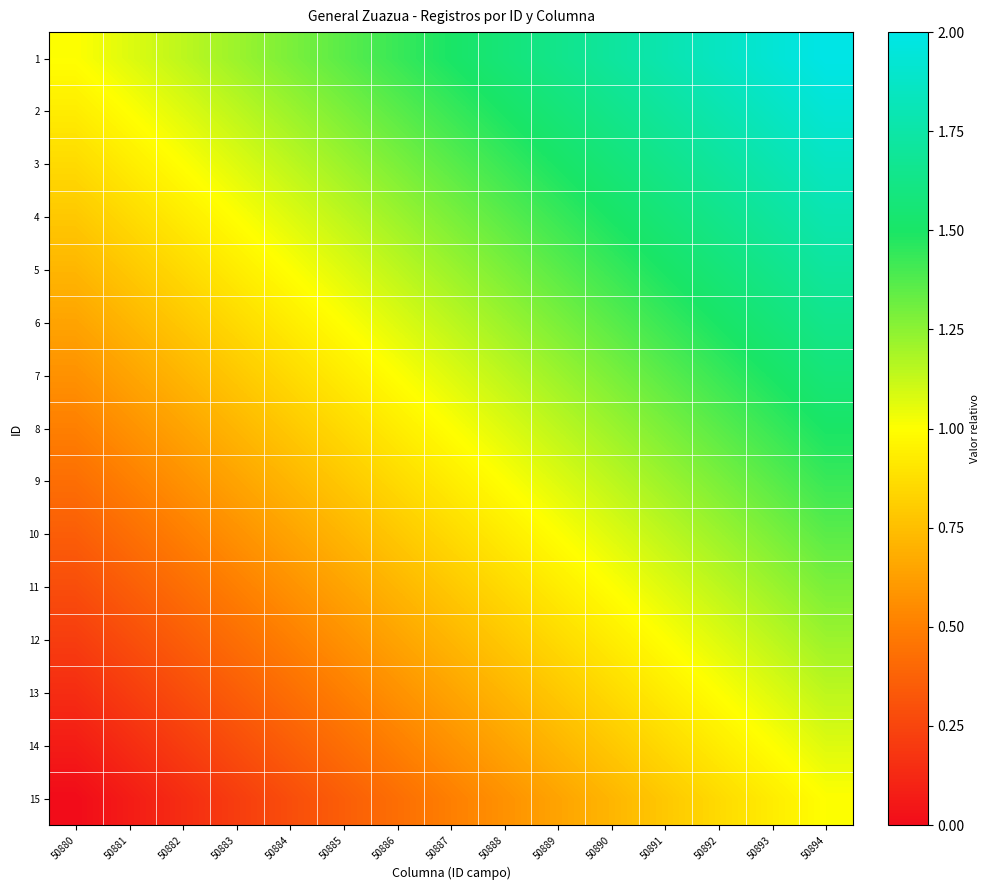

At how many categories does at least one series exceed 1?

14